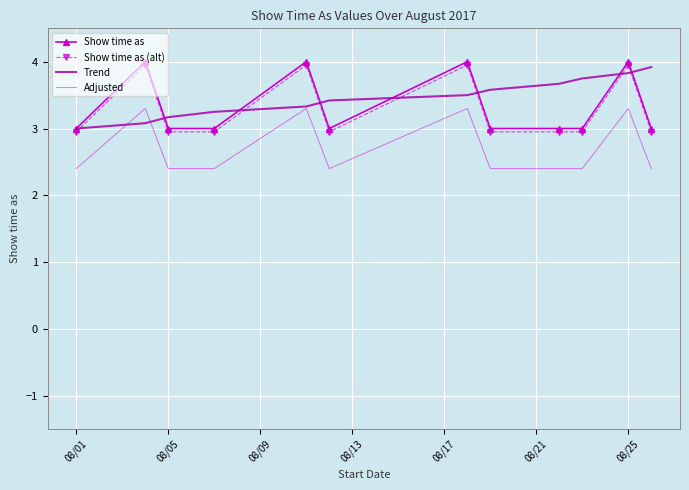

What is the greatest value displayed?

4.0